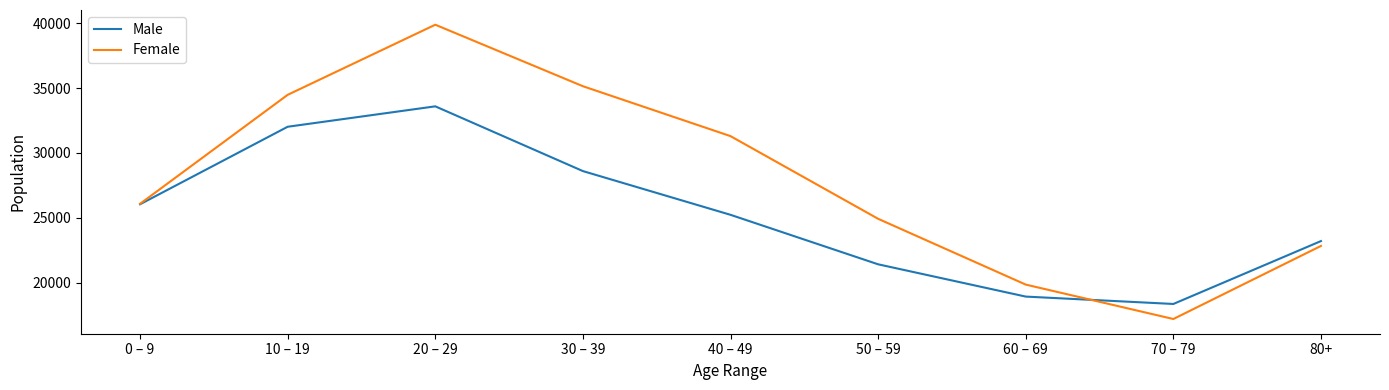

Where is Female nearest to the value 28533?

0 – 9